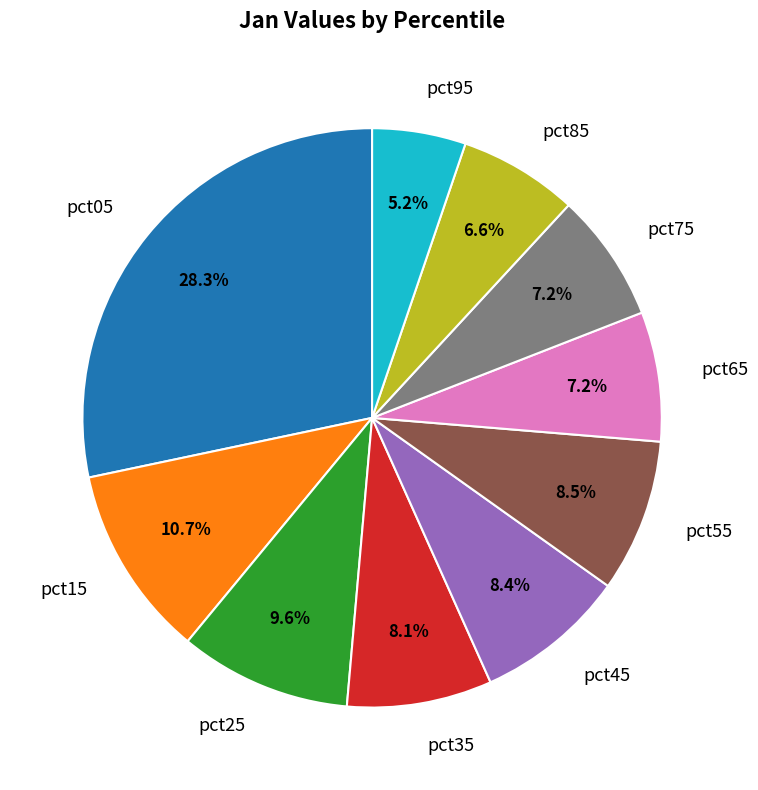

Between pct75 and pct95, which is larger?

pct75